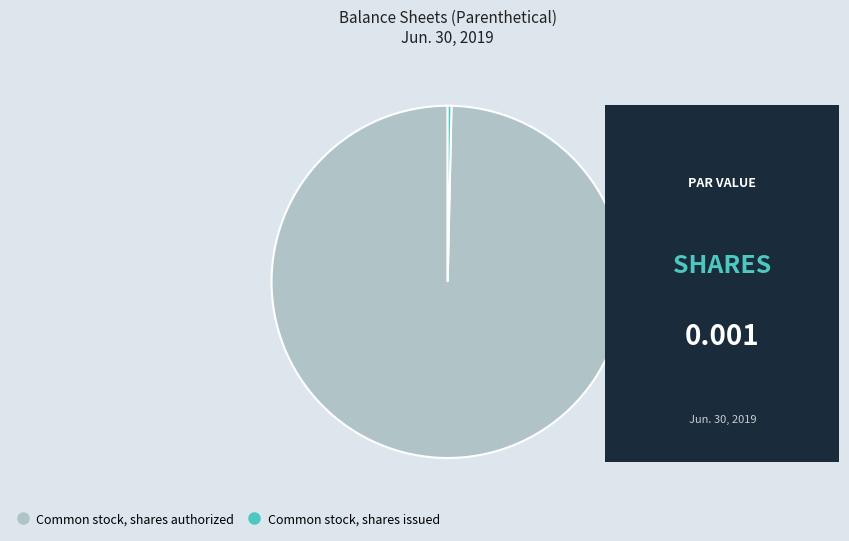

Does Common stock, shares issued account for over 50% of the chart?

No